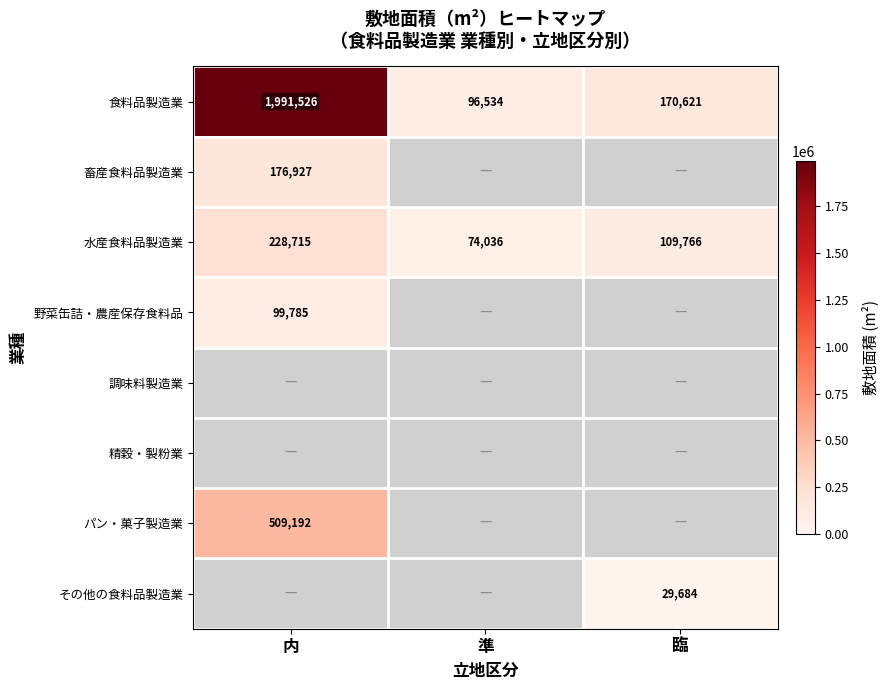

What is the sum of all 食料品製造業 values?

2258681